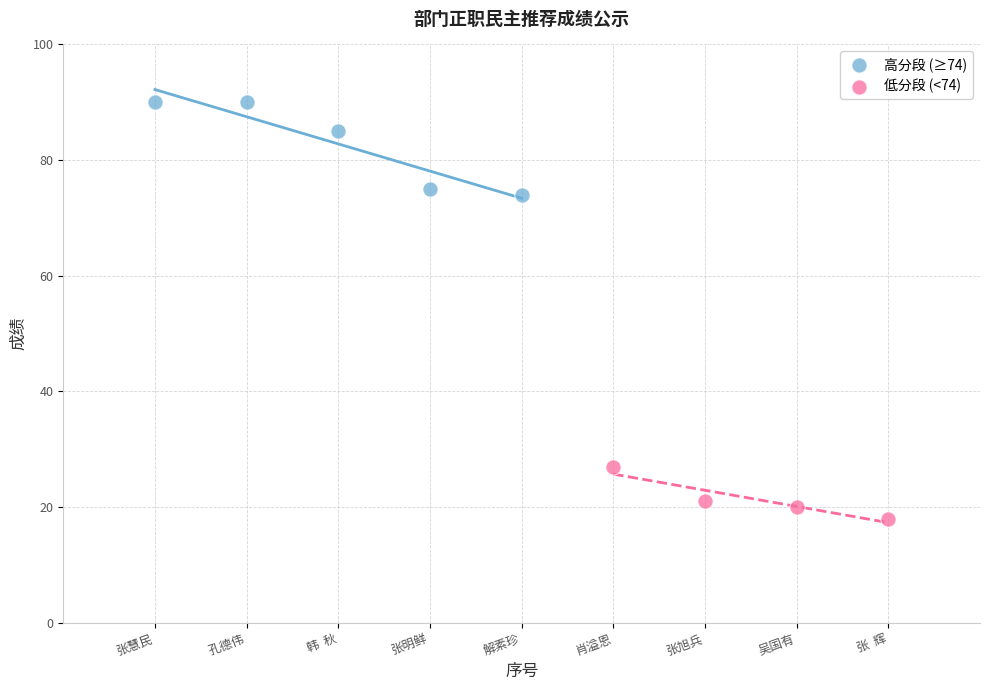

Which series reaches the minimum Y coordinate?

低分段 (<74)